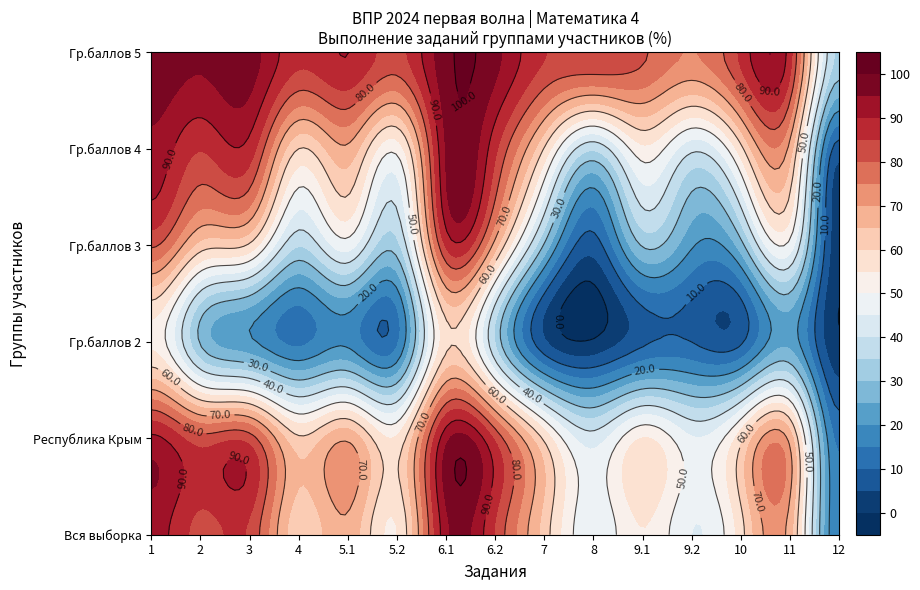

Which category has the highest value in the Гр.баллов 4 (Крым) series?

6.1